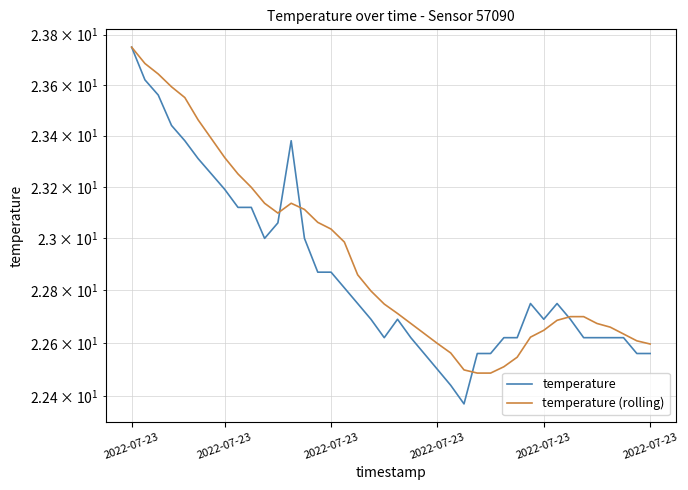

At how many categories does at least one series exceed 22?

40